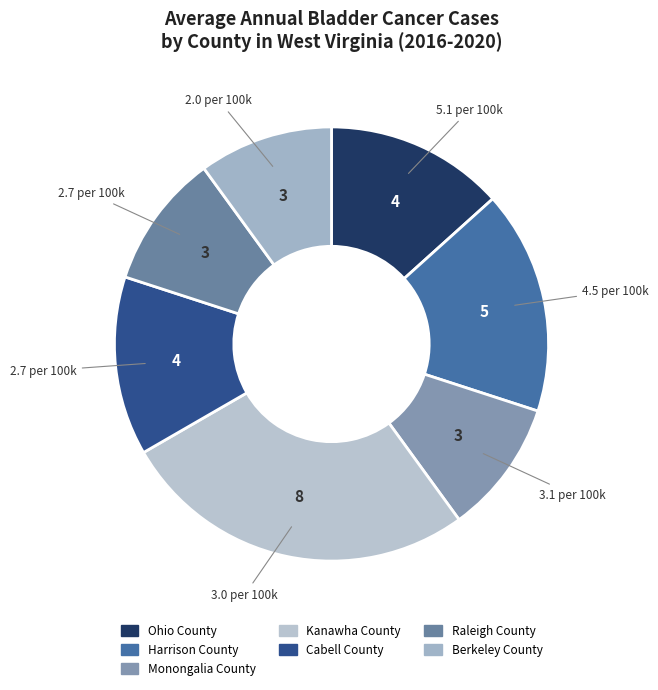

Count the number of slices in the pie.

7